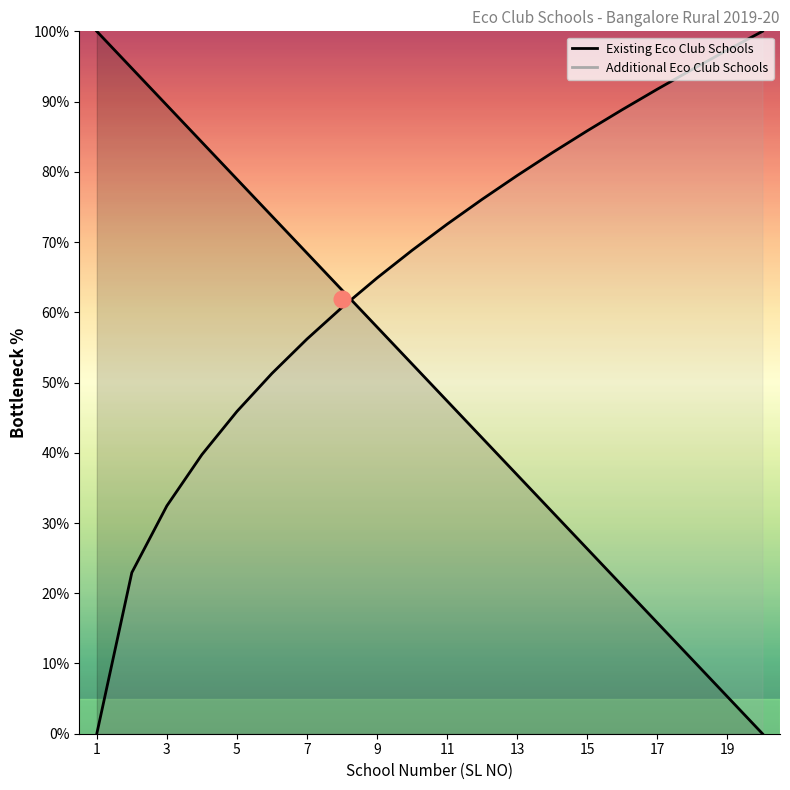

Reading left to right, extract all data points from this chart.

1=100.0	2=94.7	3=89.5	4=84.2	5=78.9	6=73.7	7=68.4	8=63.2	9=57.9	10=52.6	11=47.4	12=42.1	13=36.8	14=31.6	15=26.3	16=21.1	17=15.8	18=10.5	19=5.3	20=0.0